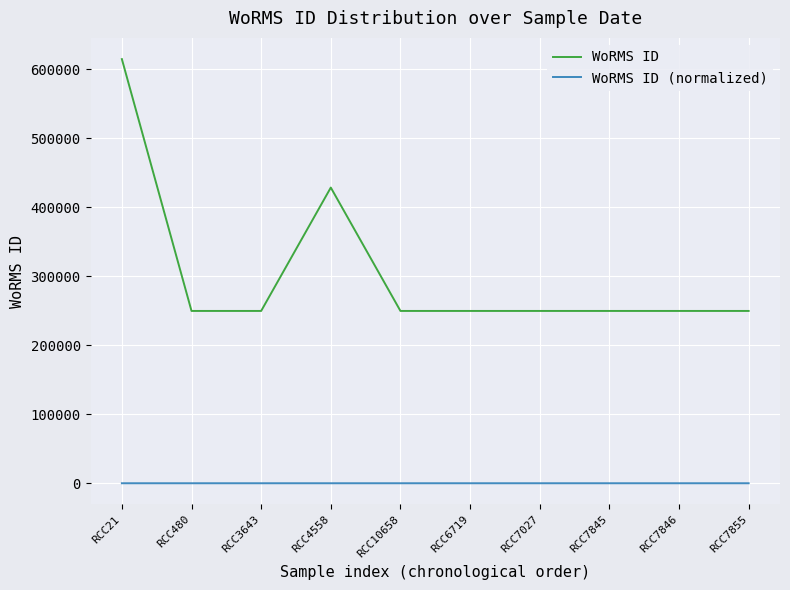

At which label is WoRMS ID closest to 432209?

RCC4558